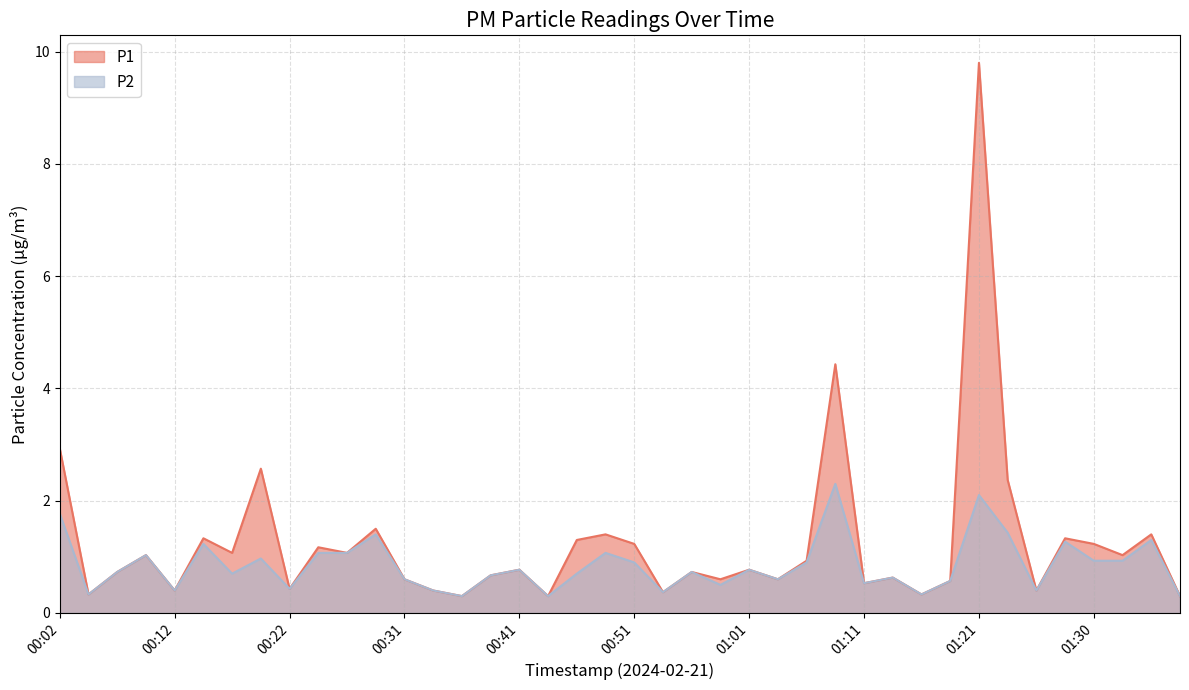

Reading left to right, list all the values displayed in this chart.

P1: 00:02=2.9	00:04=0.3	00:07=0.7	00:09=1.0	00:12=0.4	00:14=1.3	00:17=1.1	00:19=2.6	00:22=0.4	00:24=1.2	00:26=1.1	00:29=1.5	00:31=0.6	00:34=0.4	00:36=0.3	00:39=0.7	00:41=0.8	00:44=0.3	00:46=1.3	00:48=1.4	00:51=1.2	00:53=0.4	00:56=0.7	00:58=0.6	01:01=0.8	01:03=0.6	01:06=0.9	01:08=4.4	01:11=0.5	01:13=0.6	01:16=0.3	01:18=0.6	01:21=9.8	01:23=2.4	01:25=0.4	01:28=1.3	01:30=1.2	01:33=1.0	01:35=1.4	01:38=0.3
P2: 00:02=1.8	00:04=0.3	00:07=0.7	00:09=1.0	00:12=0.4	00:14=1.2	00:17=0.7	00:19=1.0	00:22=0.4	00:24=1.1	00:26=1.1	00:29=1.4	00:31=0.6	00:34=0.4	00:36=0.3	00:39=0.7	00:41=0.8	00:44=0.3	00:46=0.7	00:48=1.1	00:51=0.9	00:53=0.4	00:56=0.7	00:58=0.5	01:01=0.8	01:03=0.6	01:06=0.9	01:08=2.3	01:11=0.5	01:13=0.6	01:16=0.3	01:18=0.6	01:21=2.1	01:23=1.4	01:25=0.4	01:28=1.3	01:30=0.9	01:33=0.9	01:35=1.3	01:38=0.3